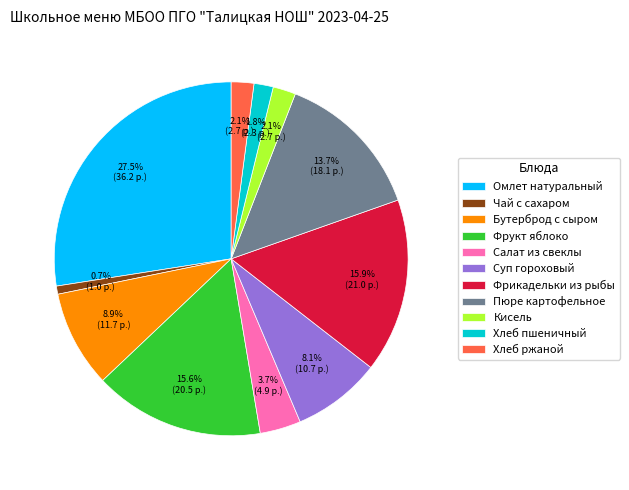

What is the largest slice in the pie chart?

Омлет натуральный